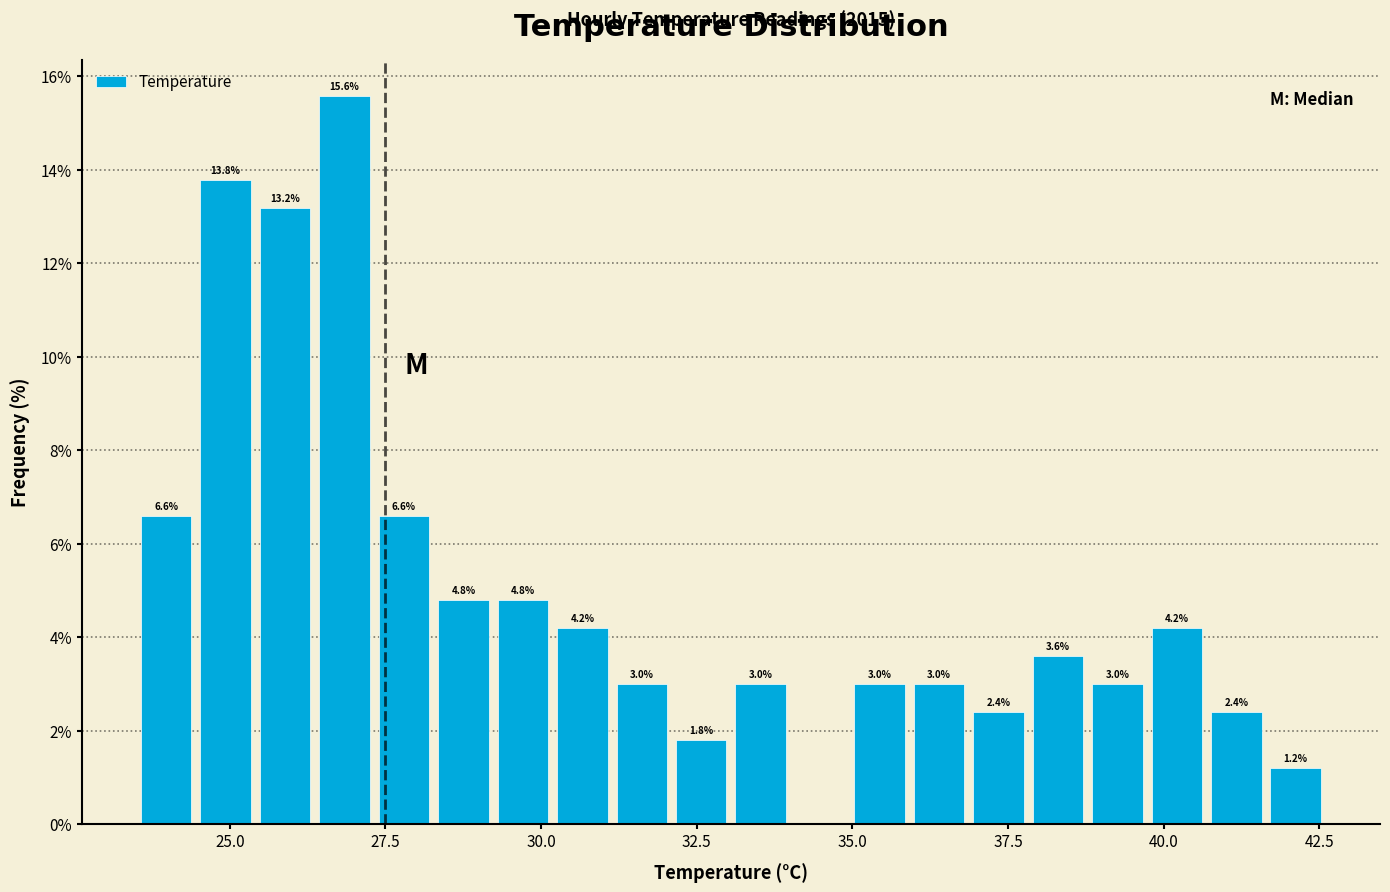

Read against the x-axis, roughly where is the centre of the tallest bar?

27.0